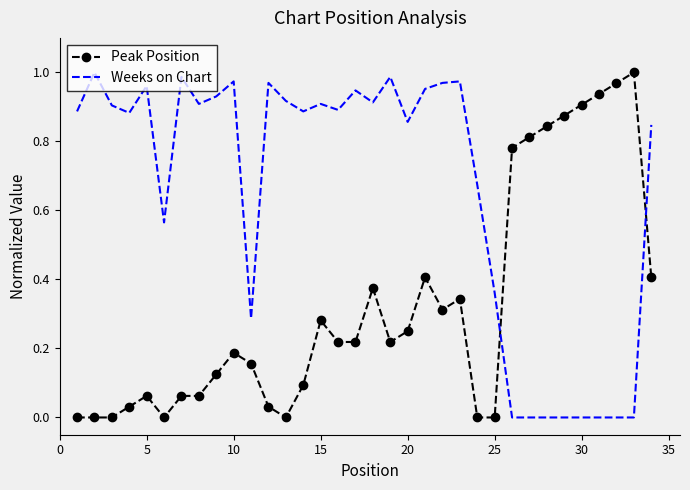

How many intersections are there between Peak Position and Weeks on Chart?

2